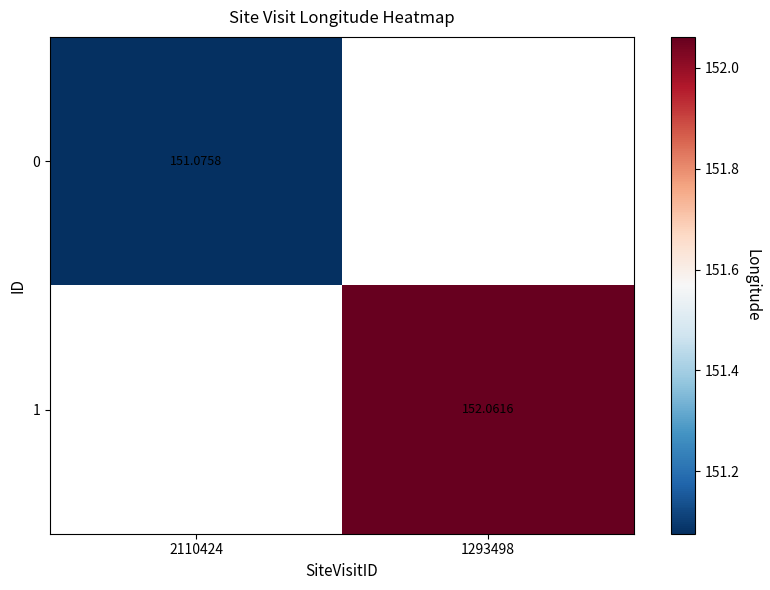

What is the maximum value shown in the chart?

152.1